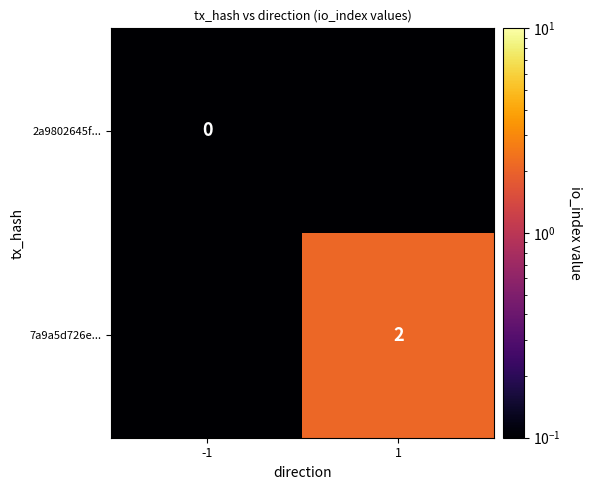

Is the value of 2a9802645f... at 1 greater than the value of 7a9a5d726e... at -1?

No